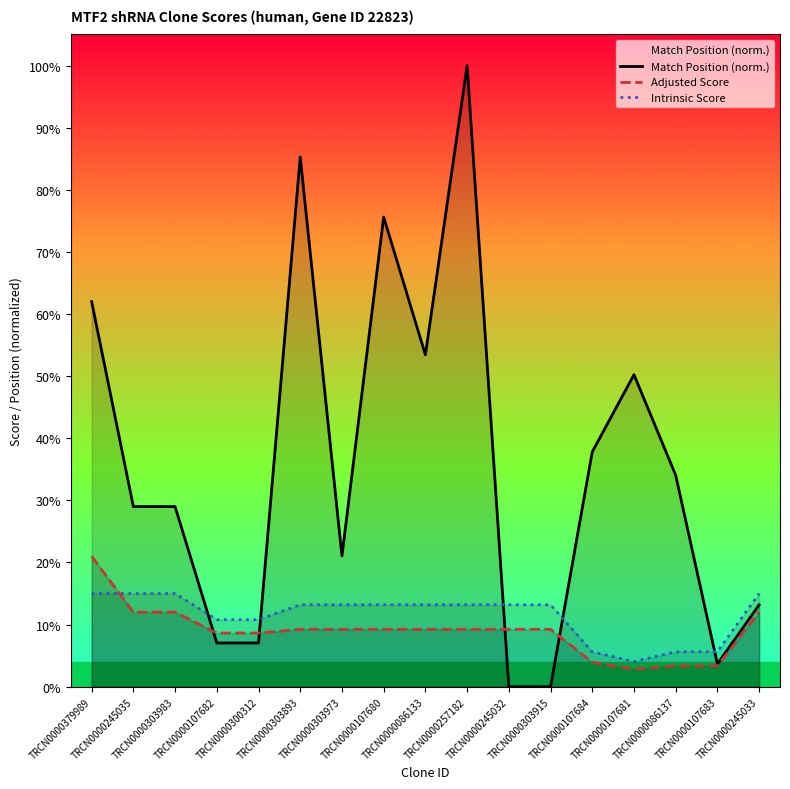

Which series has the largest total across all categories?

Match Position (norm.)